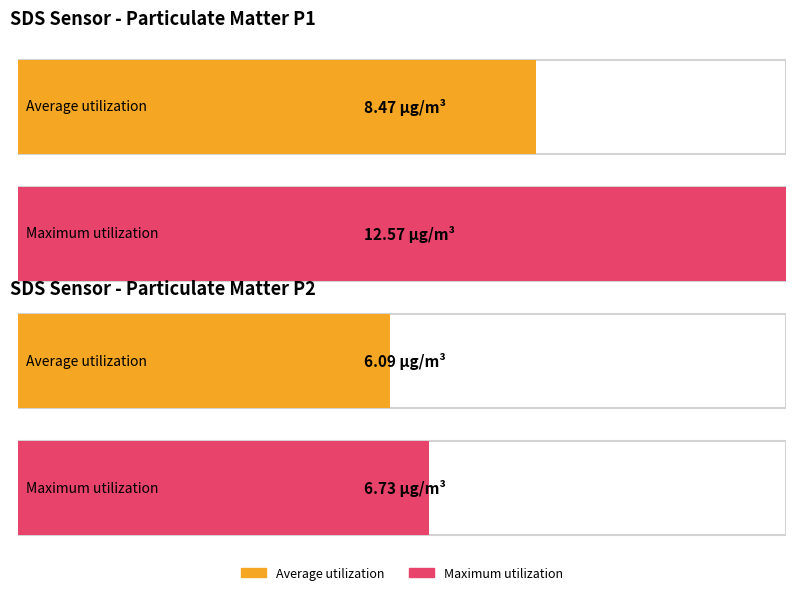

Which series has the largest total across all categories?

Maximum utilization